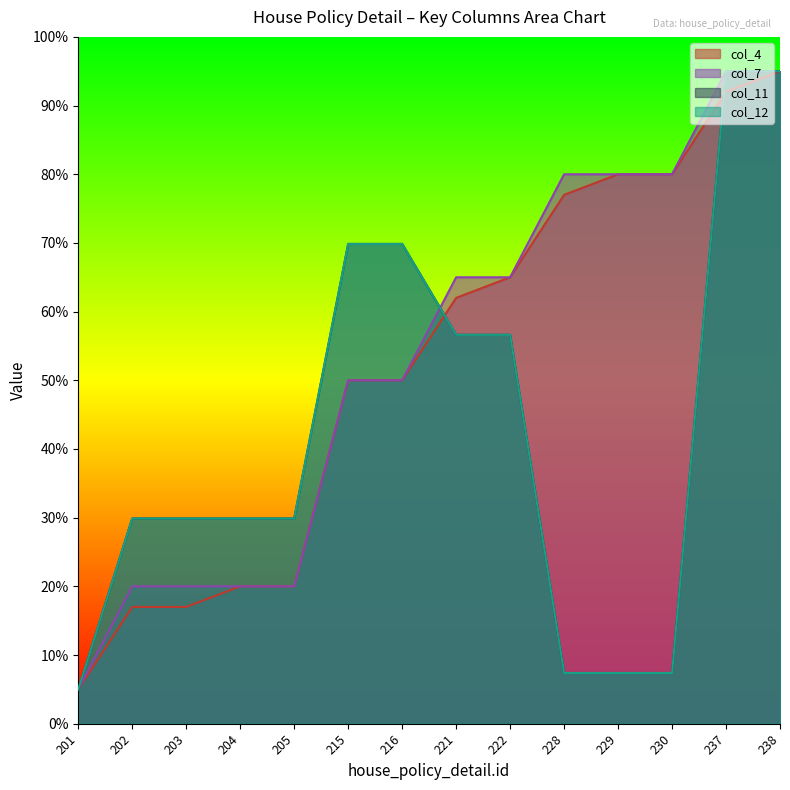

How many categories are shown in the chart?

14